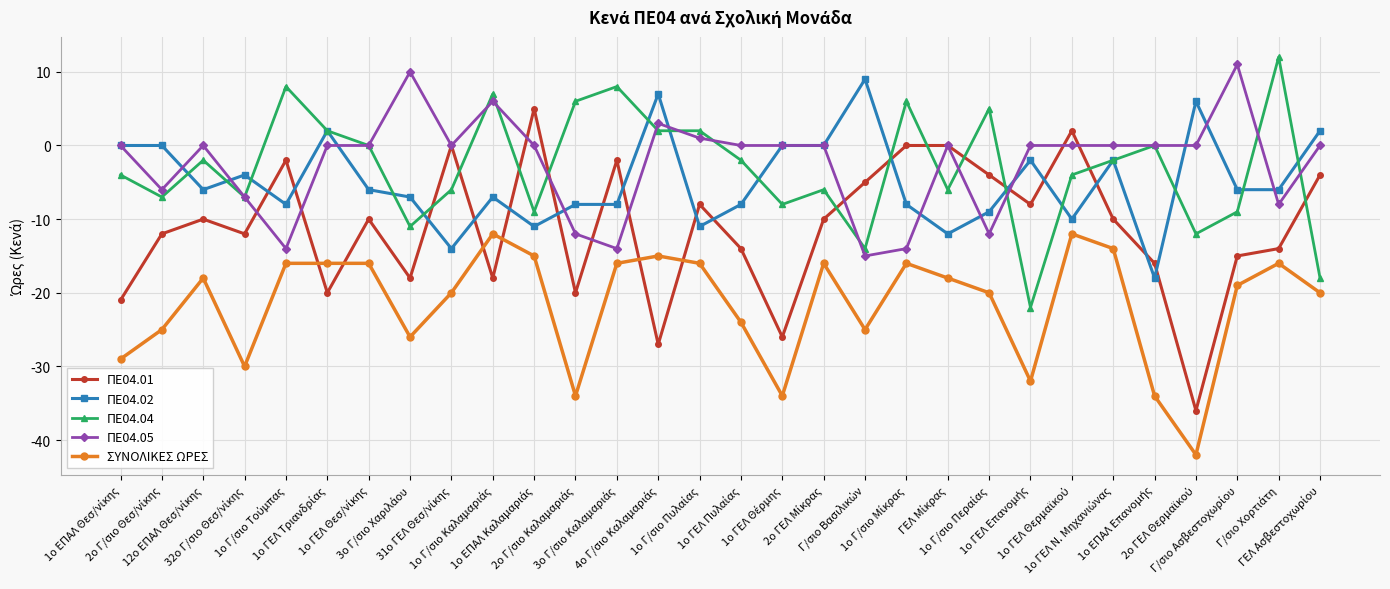

How many distinct data groups are displayed?

5